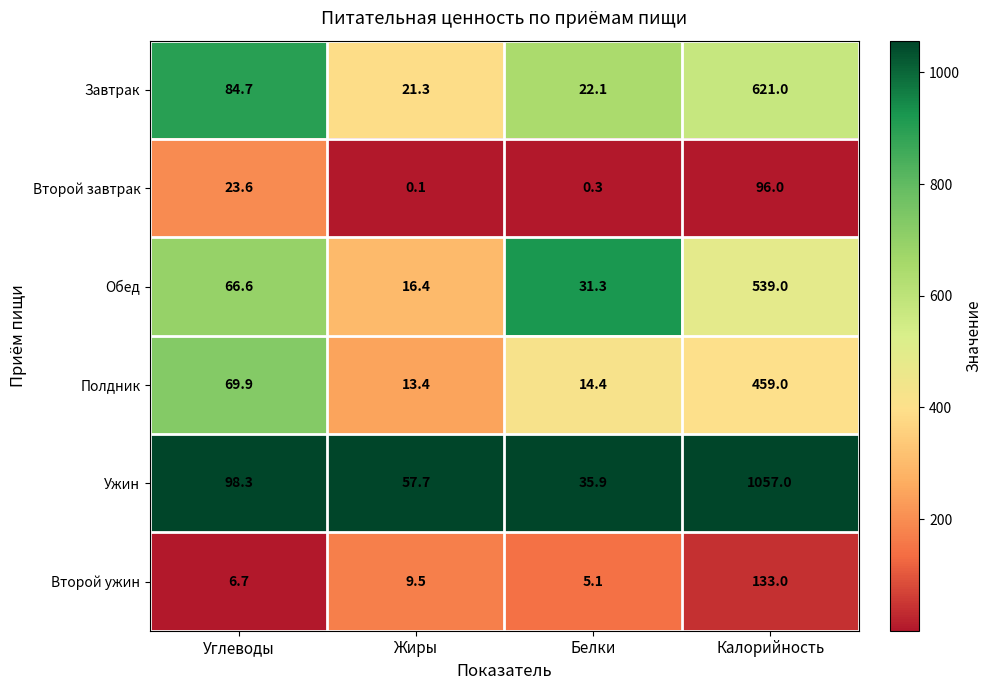

At how many categories does at least one series exceed 0?

4